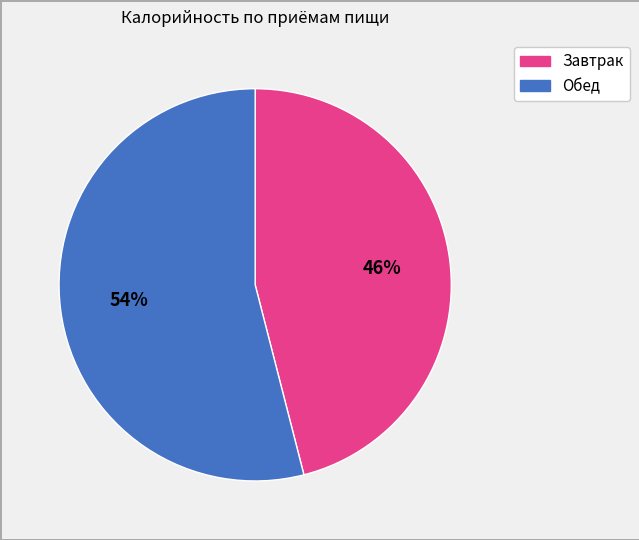

What percentage is the Завтрак slice, to the nearest percent?

46%